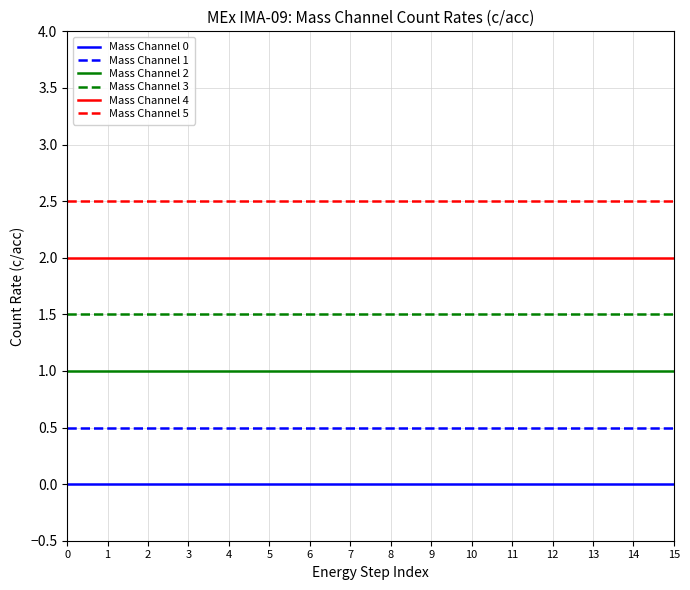

What value does the Mass Channel 3 series have at 11?

1.5